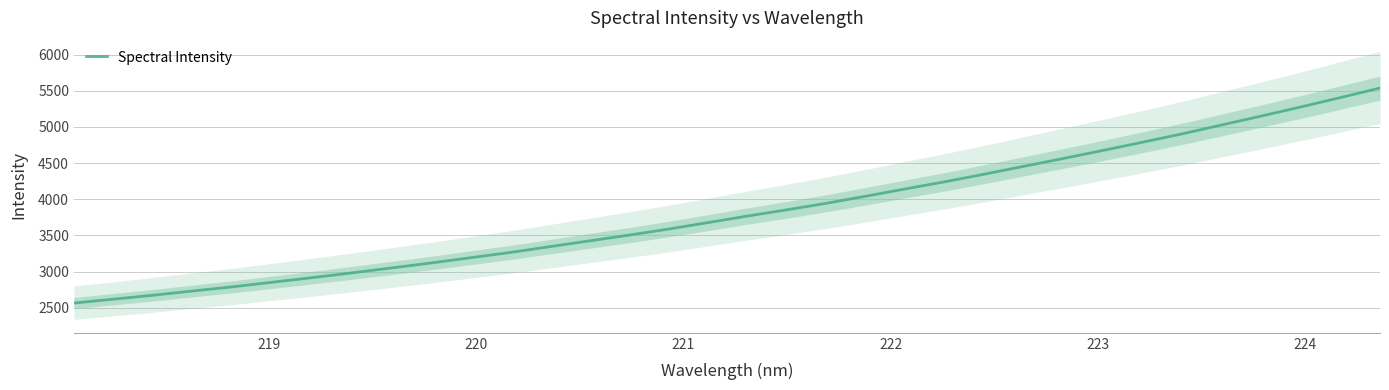

What is the value of the 30th point from the left?

5027.5